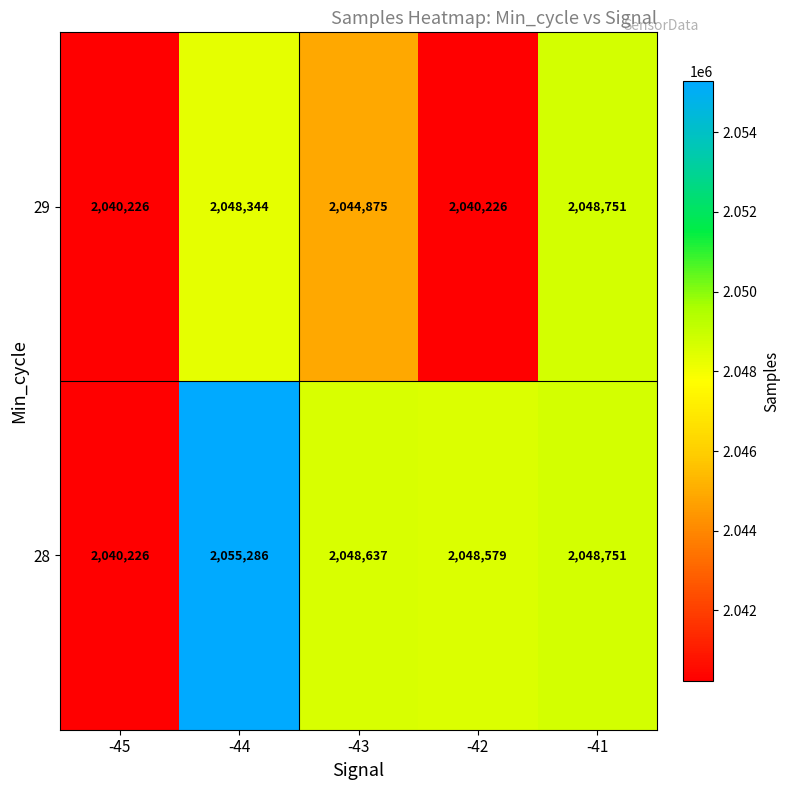

What value does the 28 series have at -41, to the nearest 100?

2048800